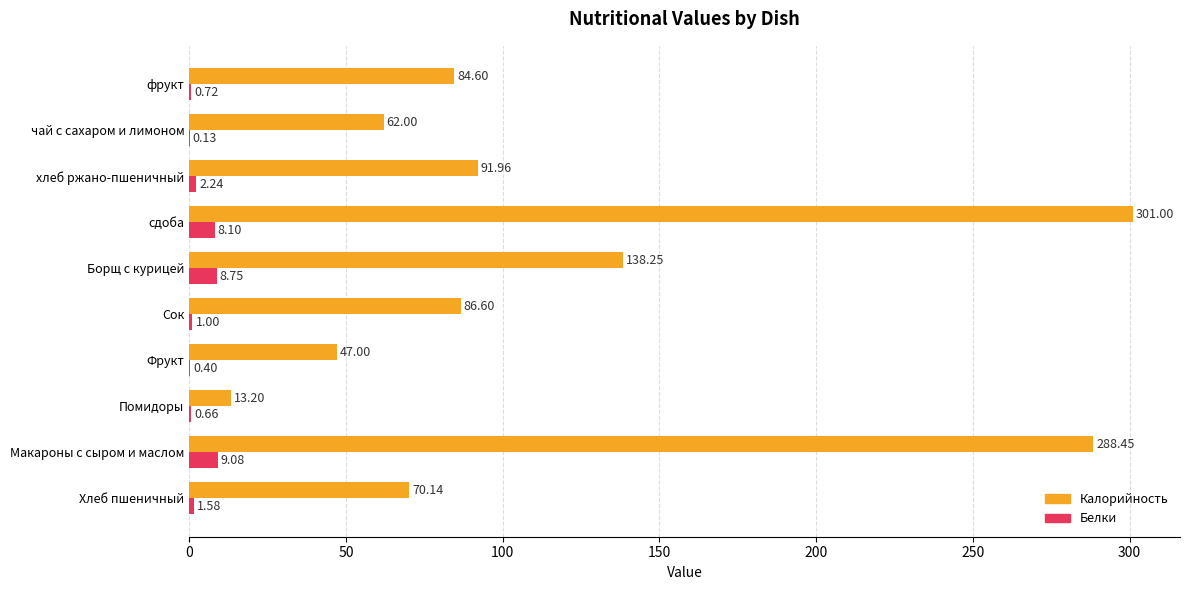

Between Борщ с курицей and сдоба, which series saw the biggest shift?

Калорийность